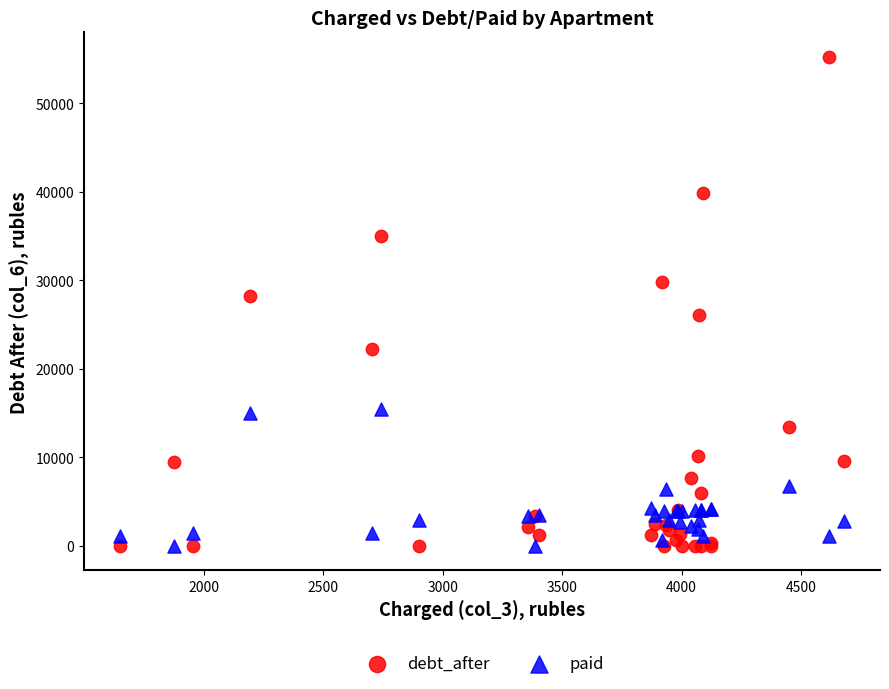

What are all the series names shown in the legend?

debt_after, paid